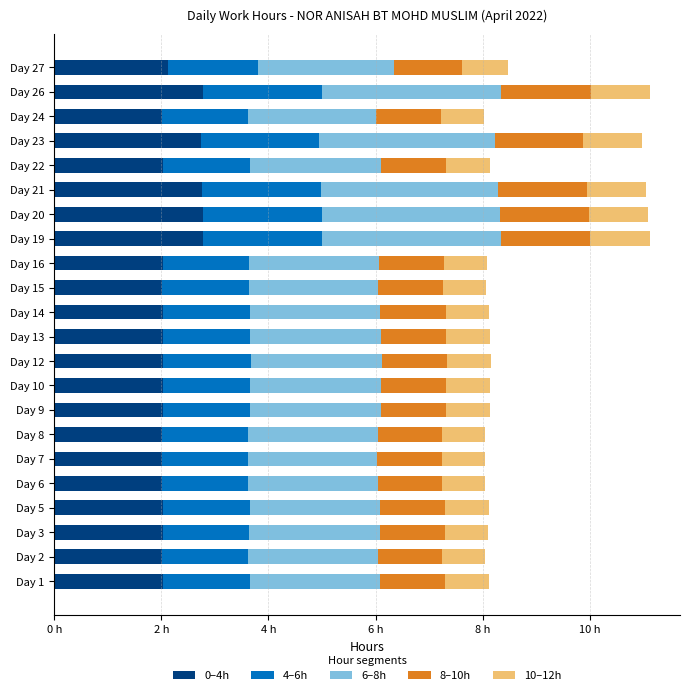

What are all the series names shown in the legend?

0–4h, 4–6h, 6–8h, 8–10h, 10–12h